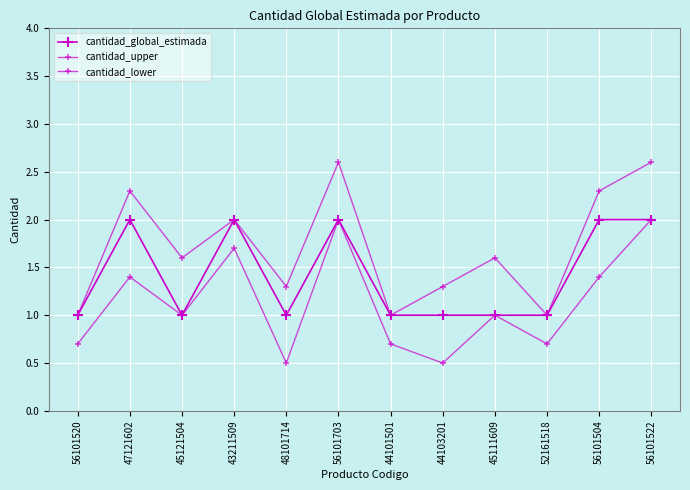

How many lines are shown in the chart?

3